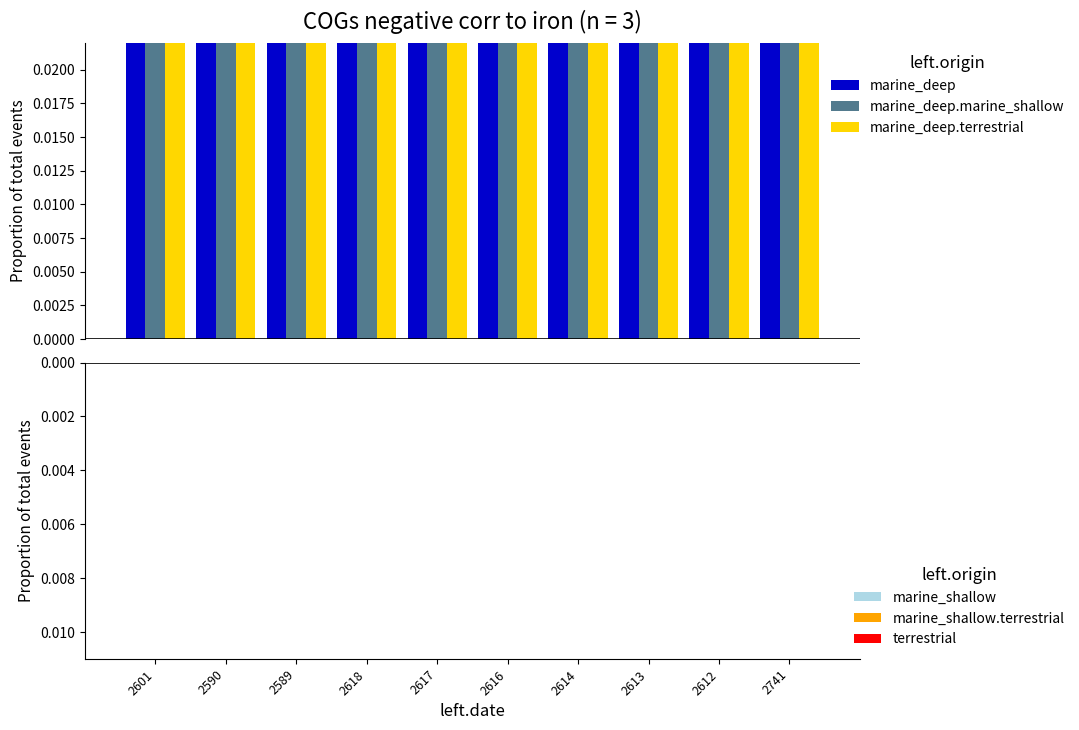

Is it true that marine_shallow.terrestrial equals -0.0 at 2618?

True